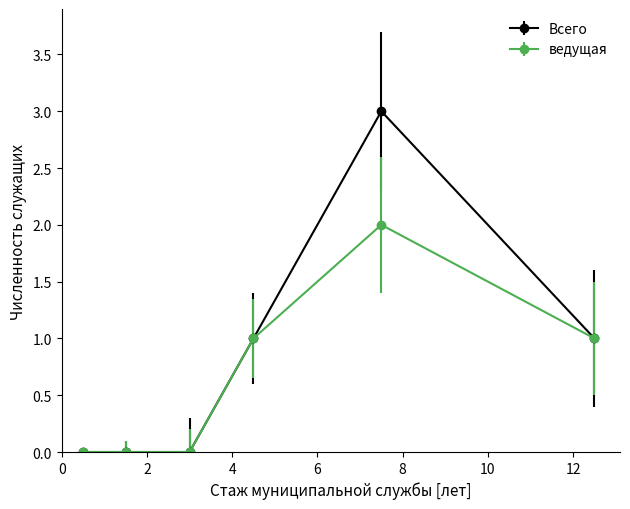

Which series has the largest total across all categories?

Всего